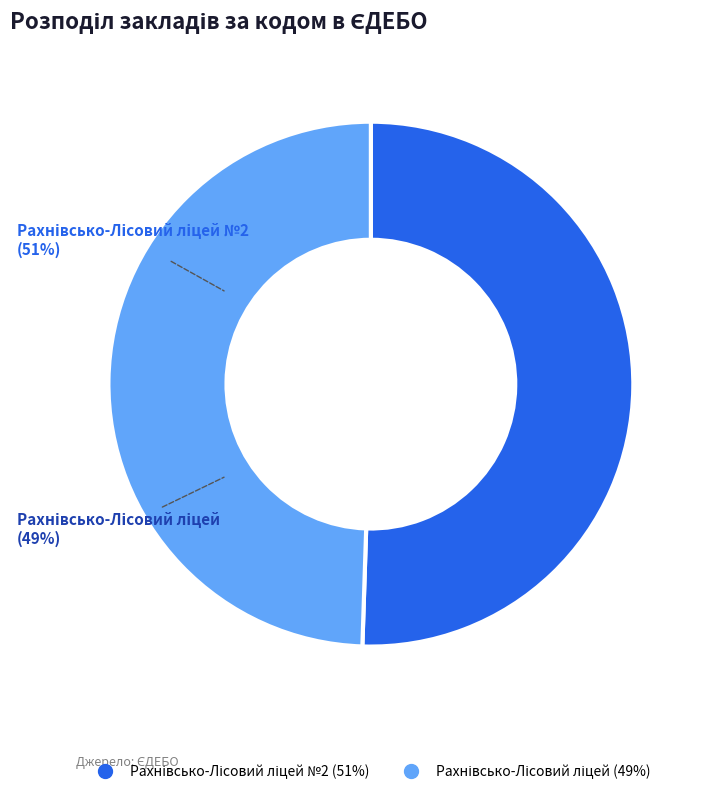

Count the number of slices in the pie.

2